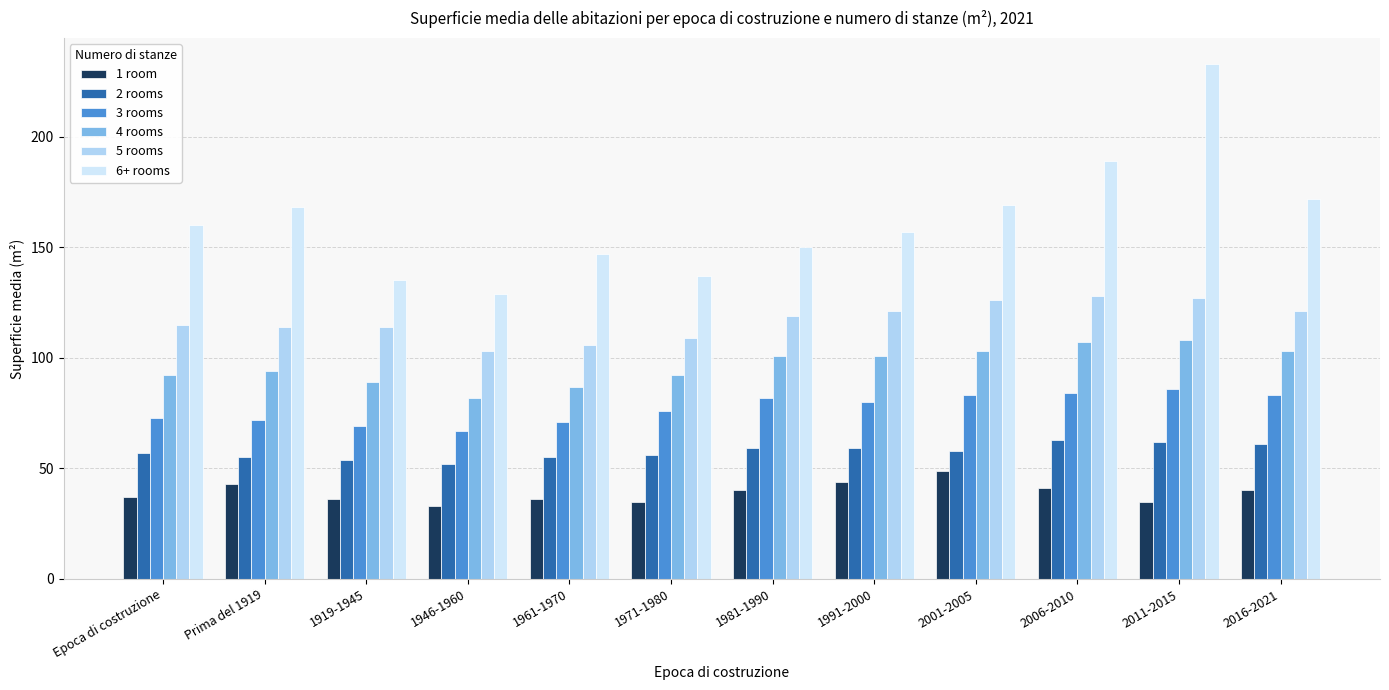

The value of 6+ rooms at 2016-2021 is 172. True or false?

True